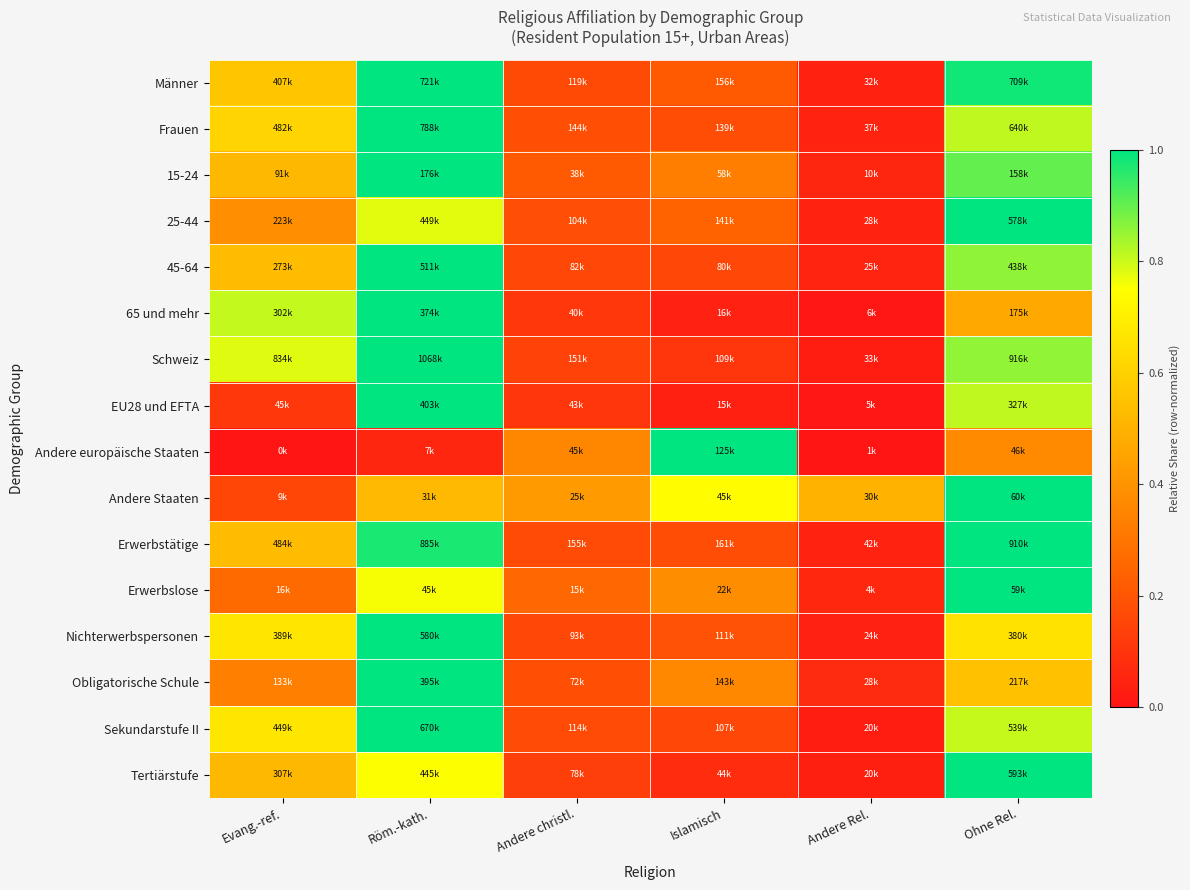

Rank the series by their maximum value, from lowest to highest.

Männer, Frauen, 15-24, 25-44, 45-64, 65 und mehr, Schweiz, EU28 und EFTA, Andere europäische Staaten, Andere Staaten, Erwerbstätige, Erwerbslose, Nichterwerbspersonen, Obligatorische Schule, Sekundarstufe II, Tertiärstufe